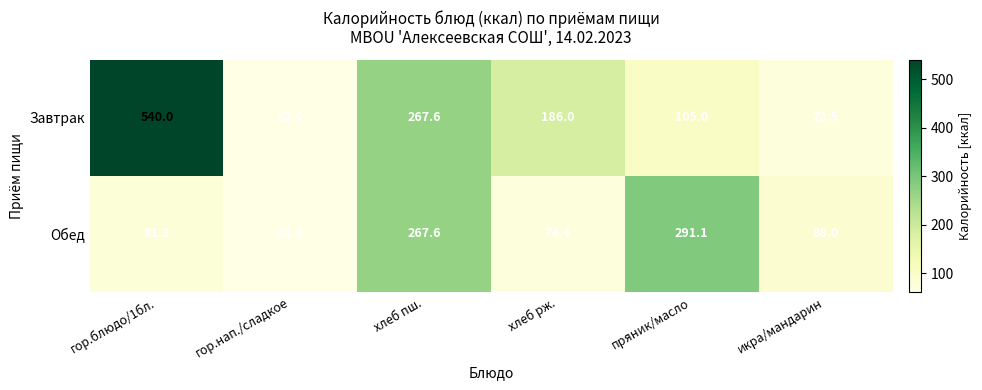

Rank the series by their maximum value, from highest to lowest.

Завтрак, Обед